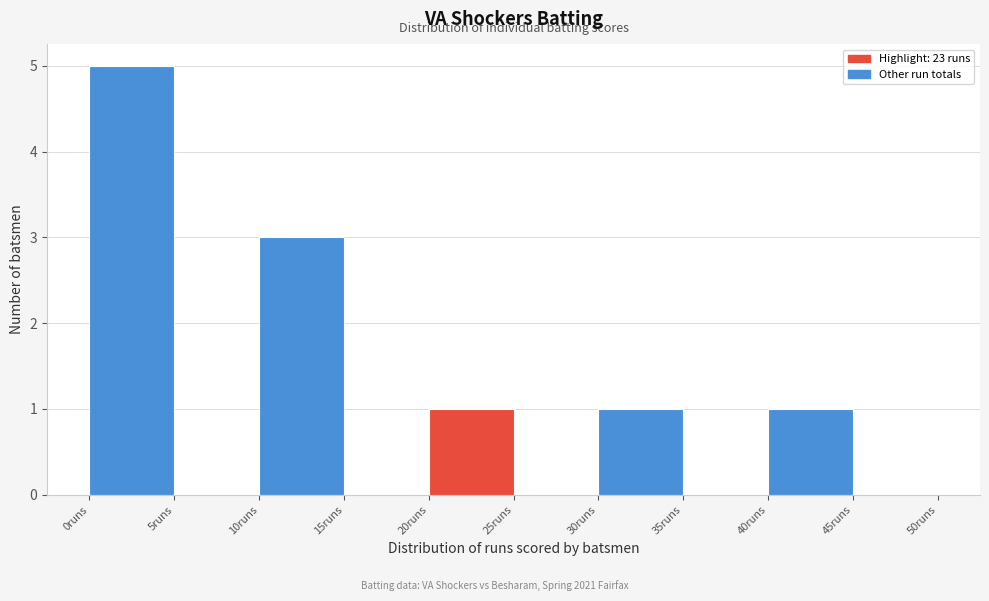

Reading left to right, transcribe this chart: for each bar, give the range it covers on the x-axis and its height. The values are not printed on the chart, so give them approximately, as read against the axis.

0 to 5: 5
5 to 10: 0
10 to 15: 3
15 to 20: 0
20 to 25: 1
25 to 30: 0
30 to 35: 1
35 to 40: 0
40 to 45: 1
45 to 50: 0